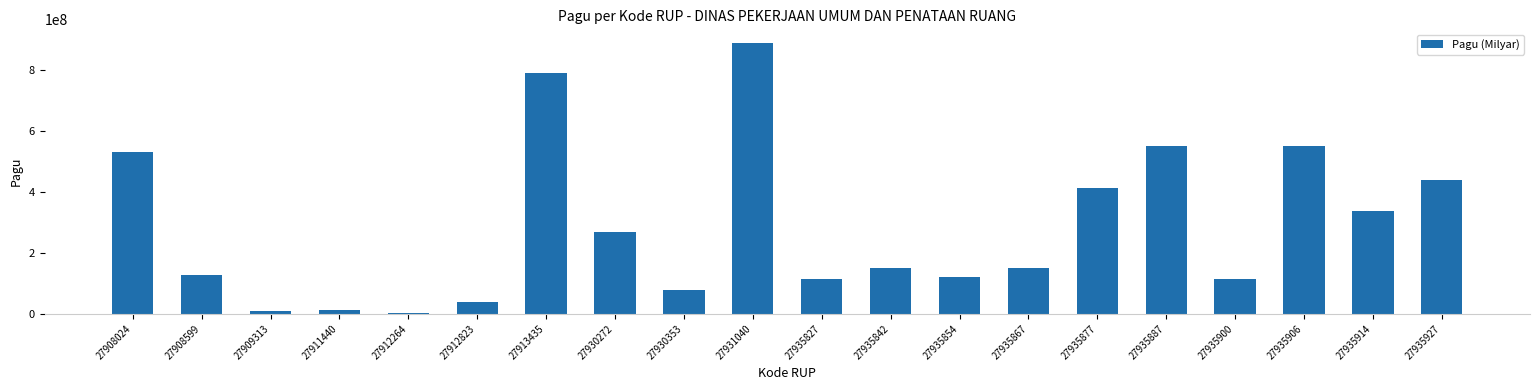

How many data points does each series have?

20